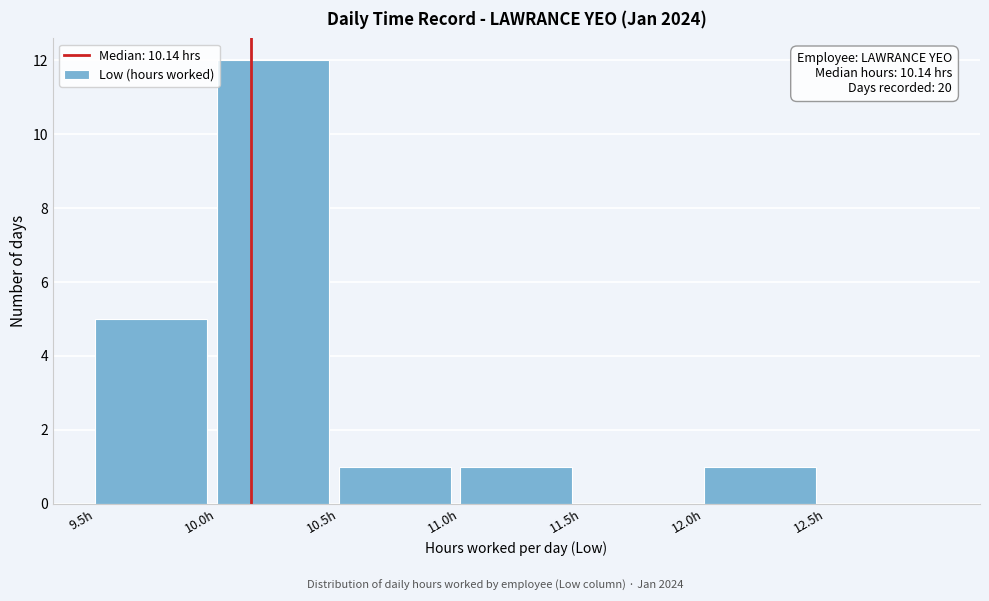

Over which range of the x-axis is the bar tallest?

10.0 to 10.5